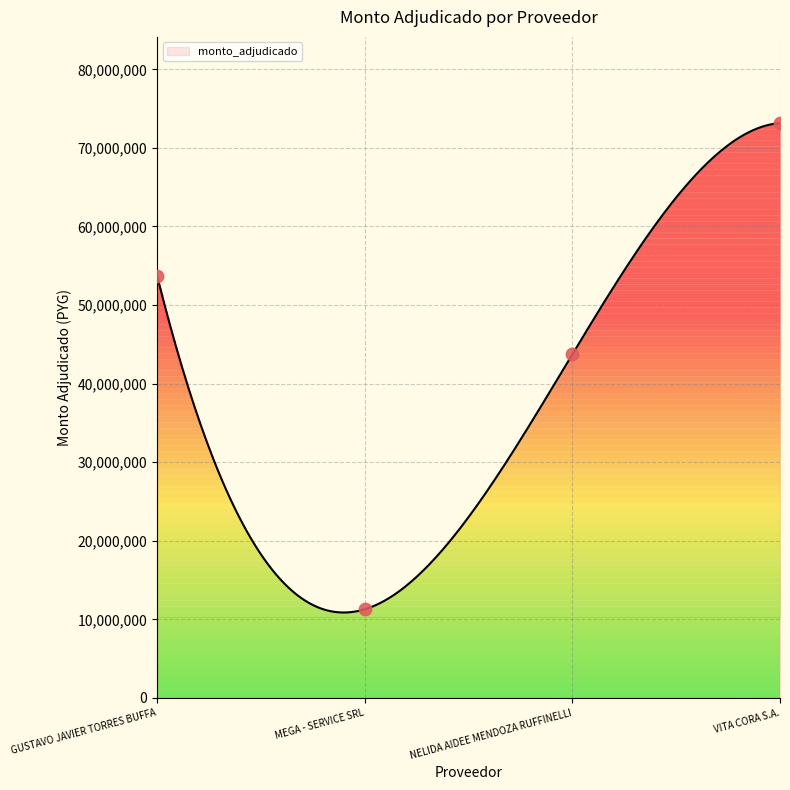

Approximately how many times larger is the value at NELIDA AIDEE MENDOZA RUFFINELLI compared to GUSTAVO JAVIER TORRES BUFFA?

0.8